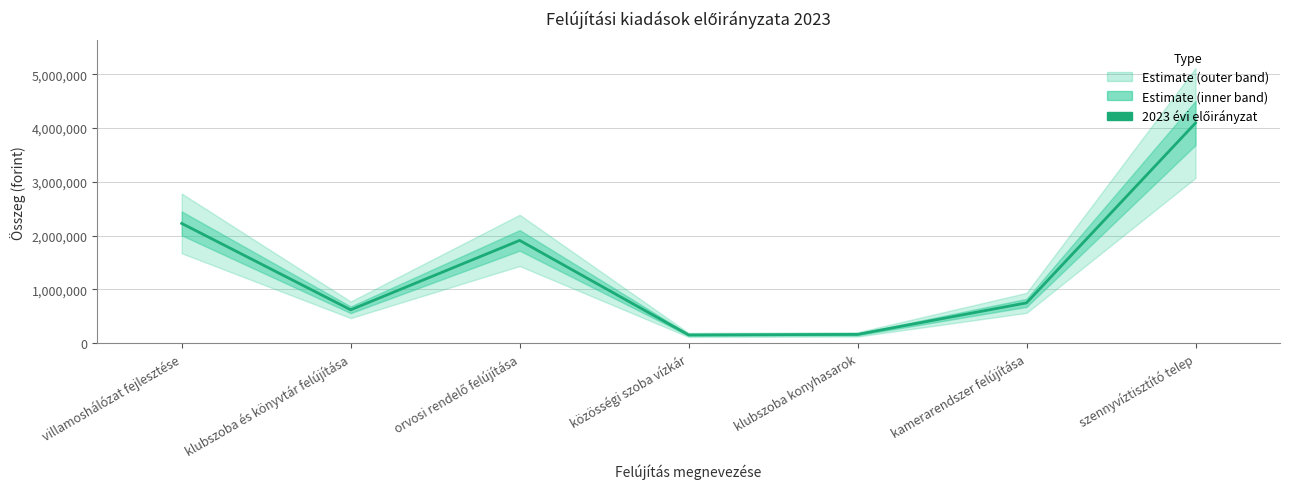

How many points are lower than both their immediate neighbors (excluding endpoints)?

2